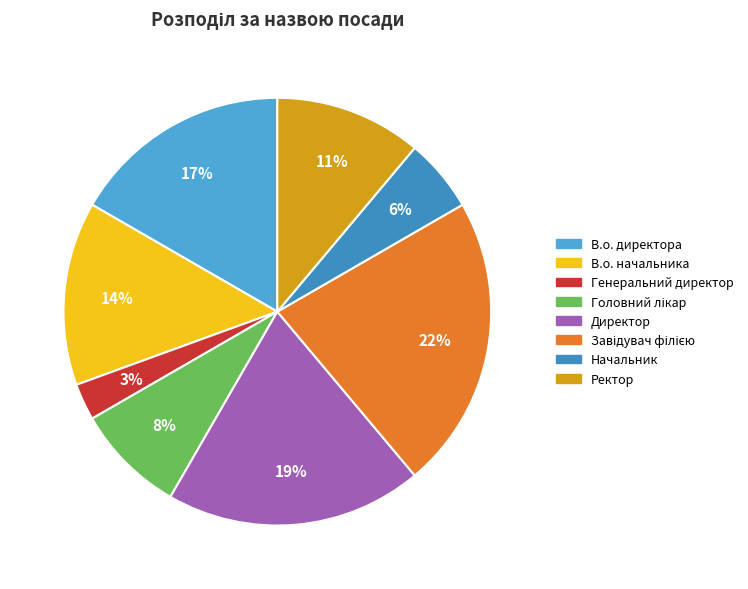

To the nearest percent, what percentage of the pie is Генеральний директор?

3%